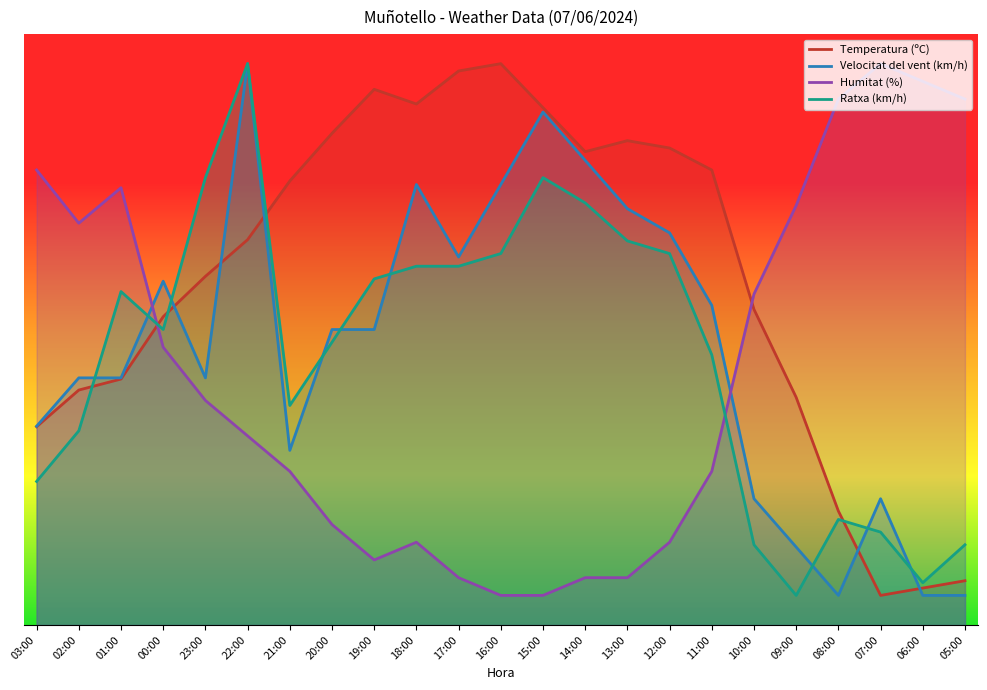

Rank the series at 09:00 from lowest to highest value.

Ratxa (km/h), Velocitat del vent (km/h), Temperatura (ºC), Humitat (%)